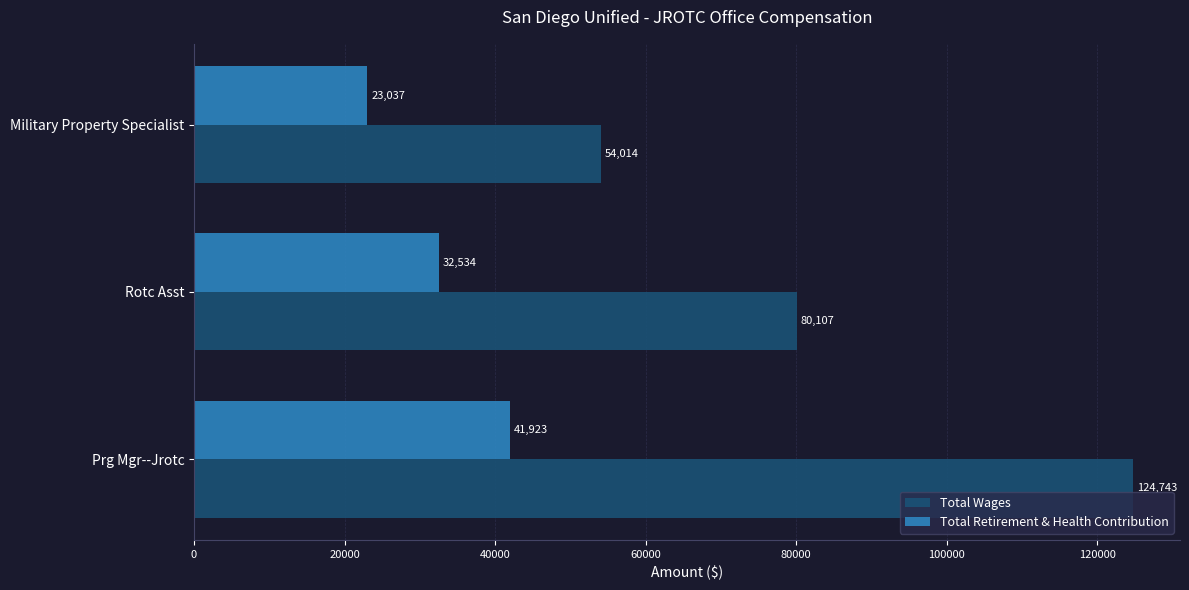

What is the sum of all Total Wages values?

258864